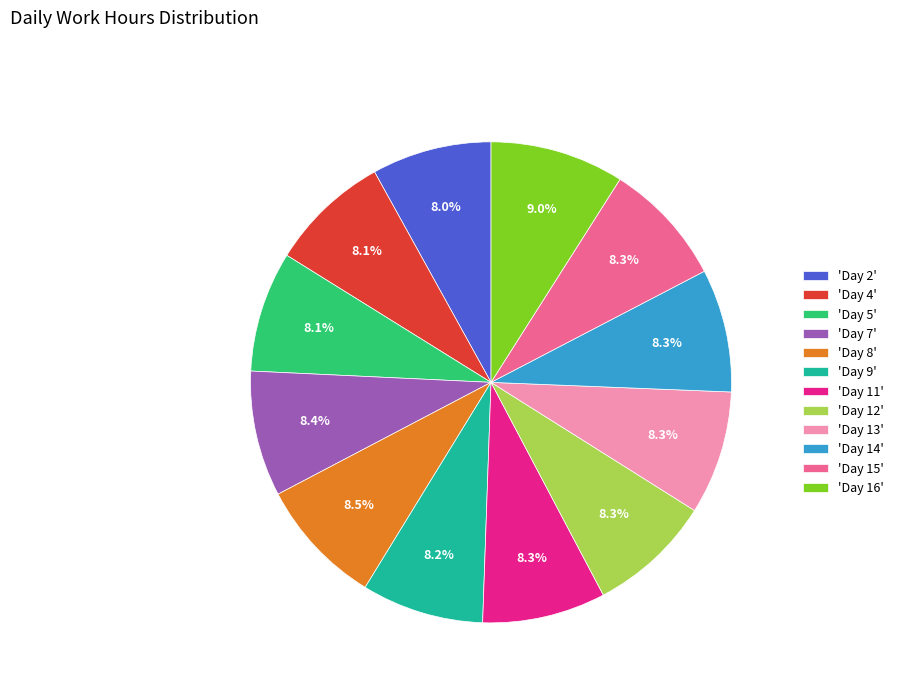

What is the ratio of the value at 'Day 2' to the value at 'Day 4'?

1.0